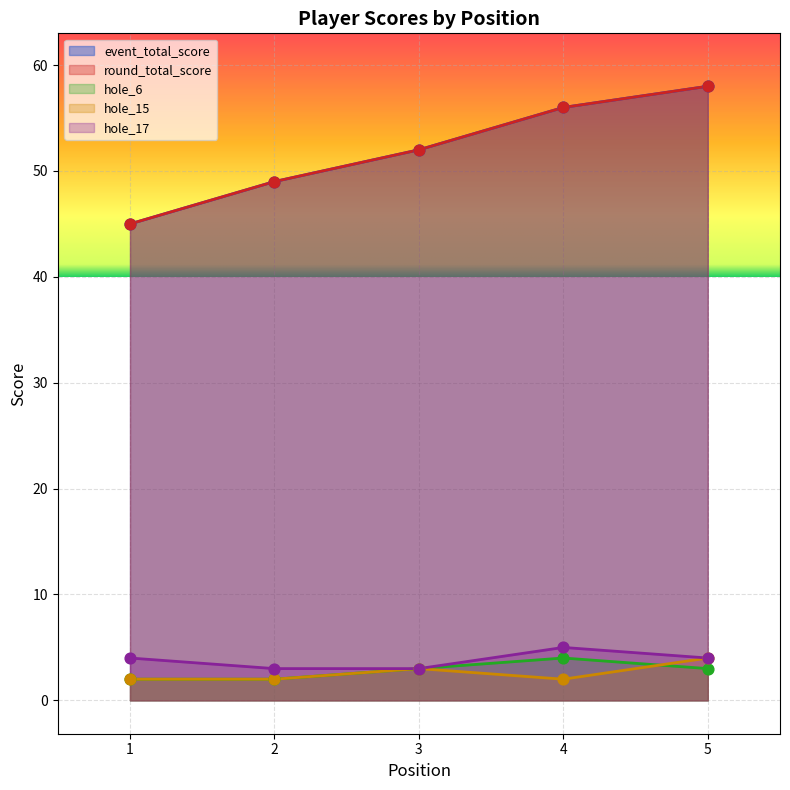

Which series reaches the maximum Y coordinate?

event_total_score